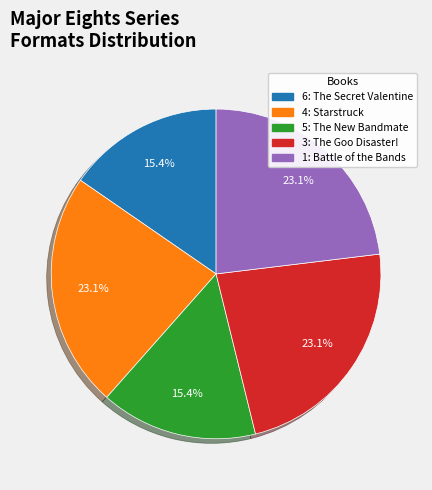

Between 6: The Secret Valentine and 1: Battle of the Bands, which is larger?

1: Battle of the Bands